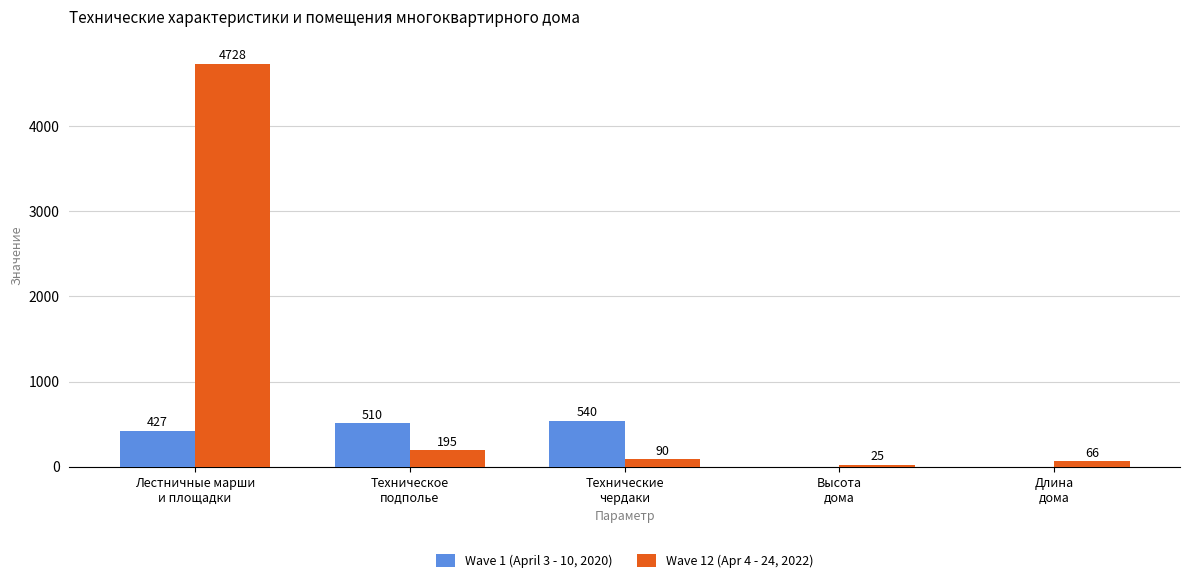

Which series has the largest total across all categories?

Wave 12 (Apr 4 - 24, 2022)